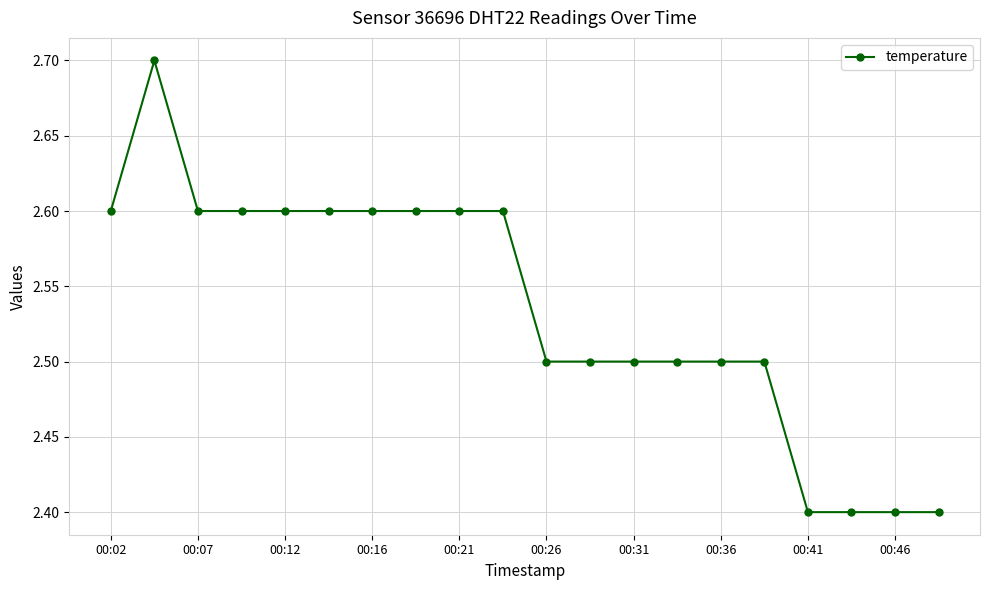

What is the minimum value shown in the chart?

2.4